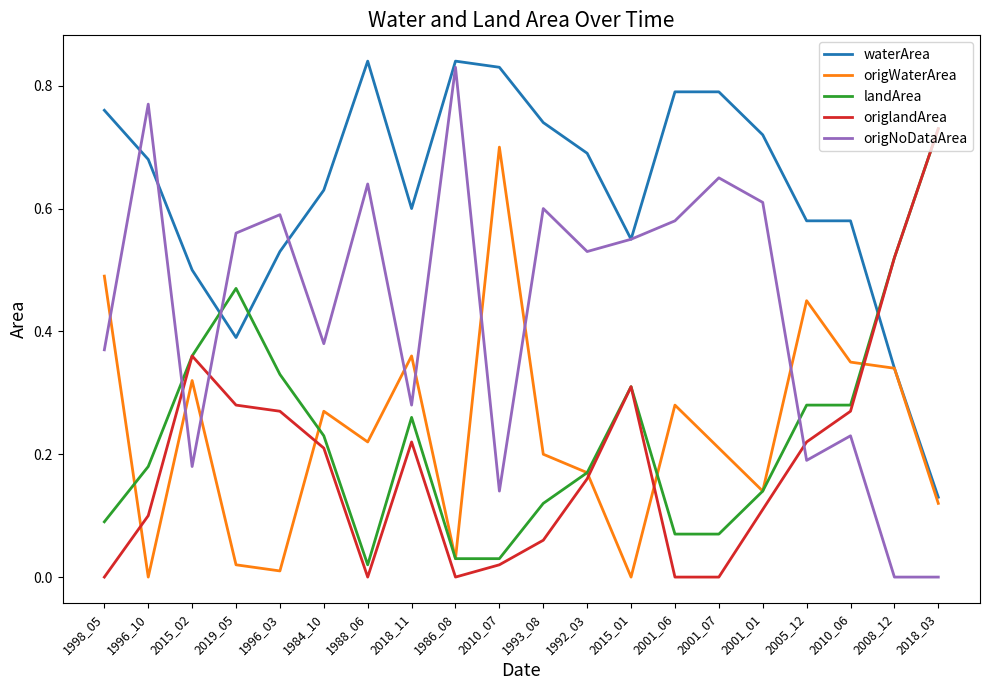

Rank the series at 1998_05 from lowest to highest value.

origlandArea, landArea, origNoDataArea, origWaterArea, waterArea